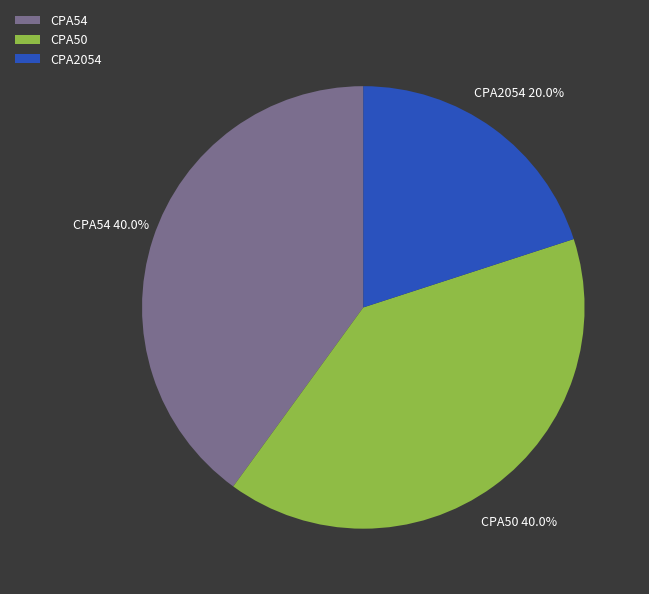

Which category has the smallest portion of the pie?

CPA2054